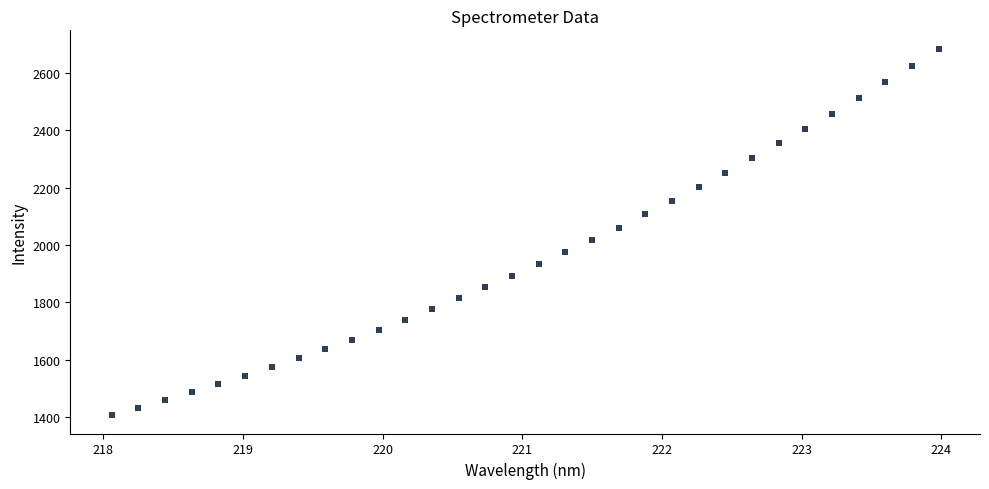

What is the range of X values (max minus min)?

5.9